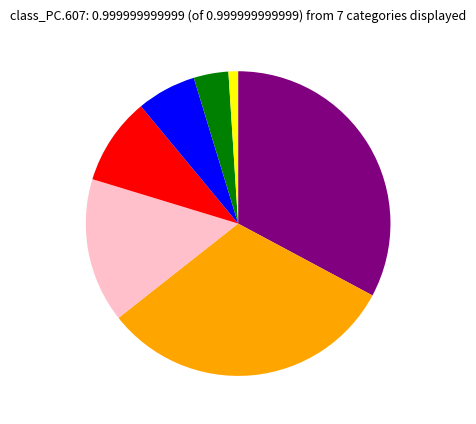

Is there any slice that represents more than half of the pie?

No